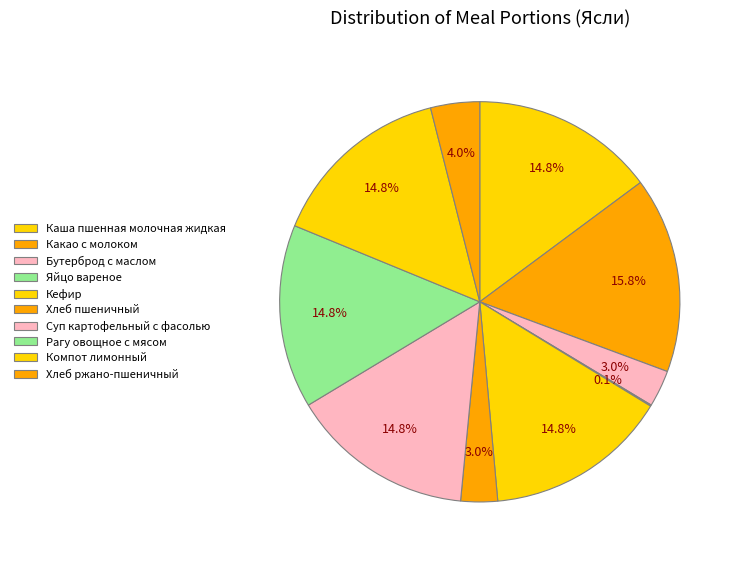

Approximately how many times larger is the value at Кефир compared to Каша пшенная молочная жидкая?

1.0